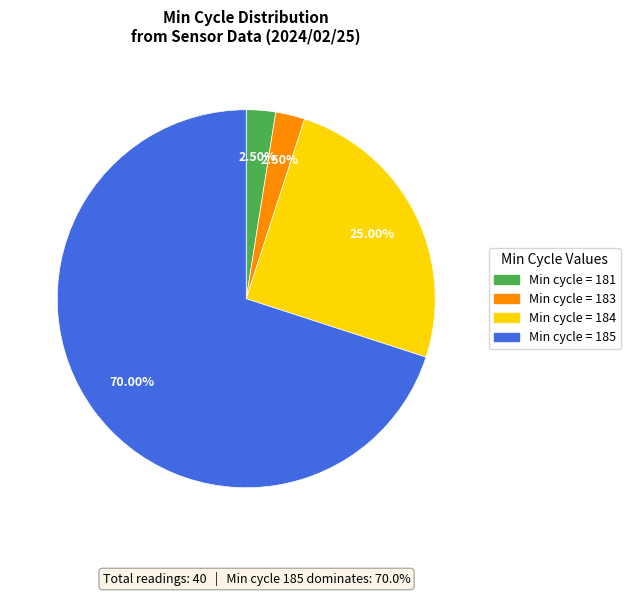

Does any single category account for the majority?

Yes